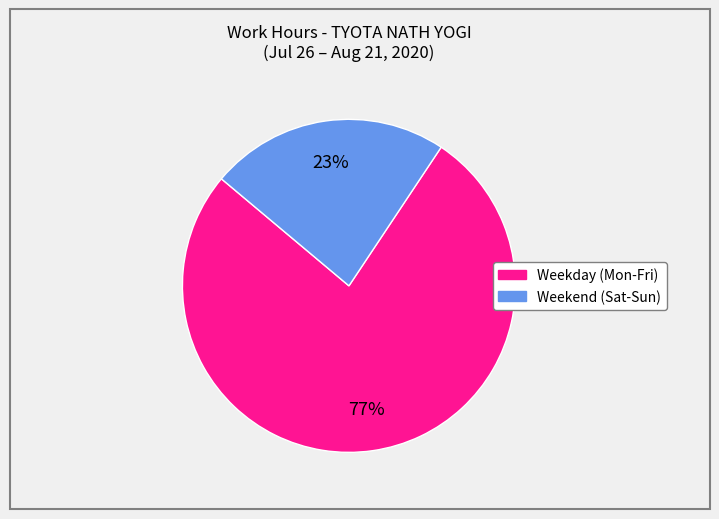

How many slices are in this pie chart?

2